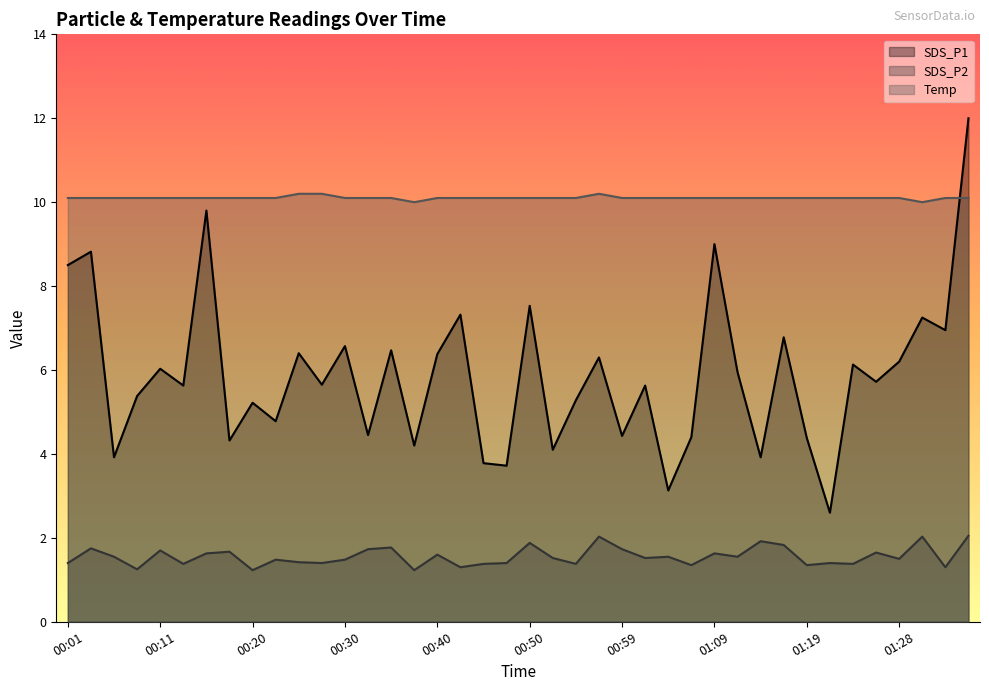

True or false: SDS_P1 has a value of 4.8 at 00:23.

True